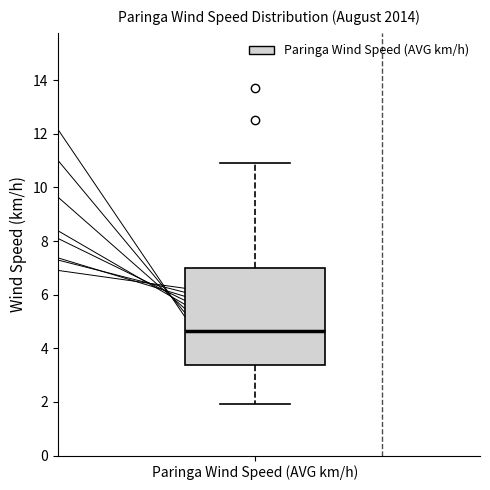

Where does the median line of the box for Paringa Wind Speed (AVG km/h) sit on the y-axis? The values are not printed on the chart, so give them approximately, as read against the axis.

4.6